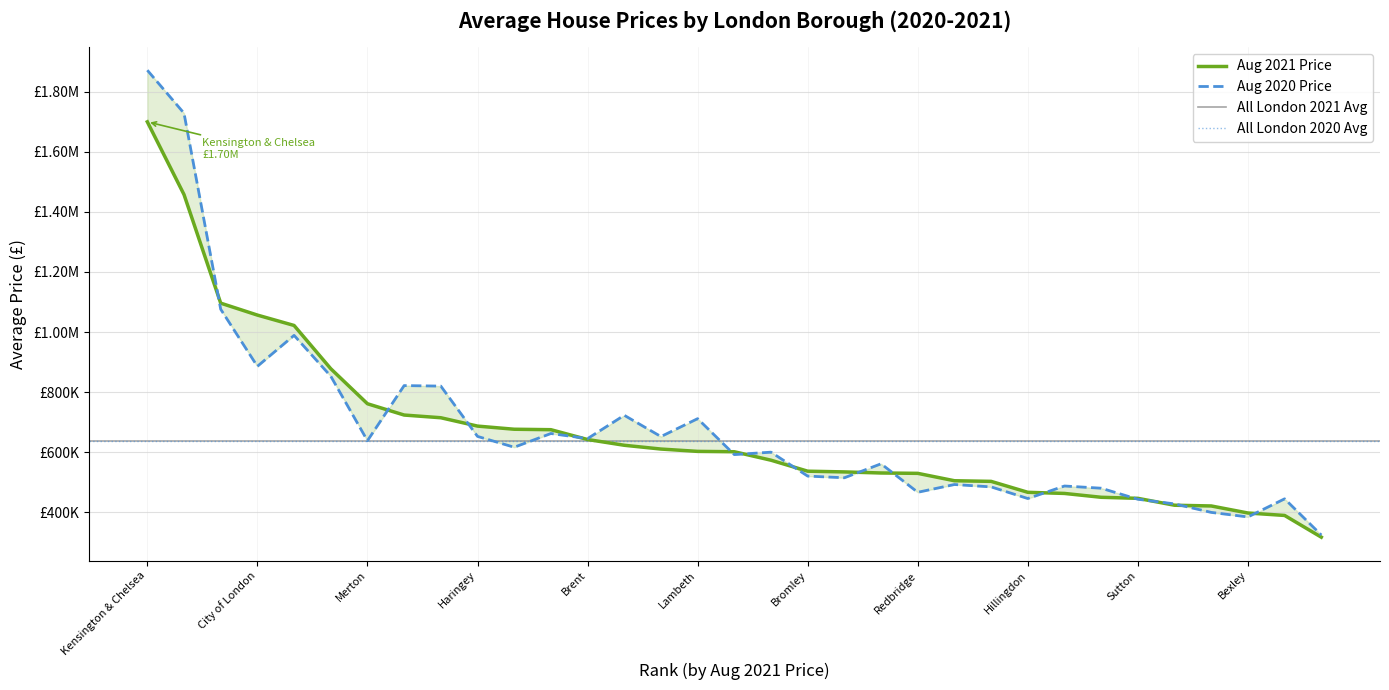

True or false: Aug 2020 Price has a value of 261601.1 at Hackney.

False